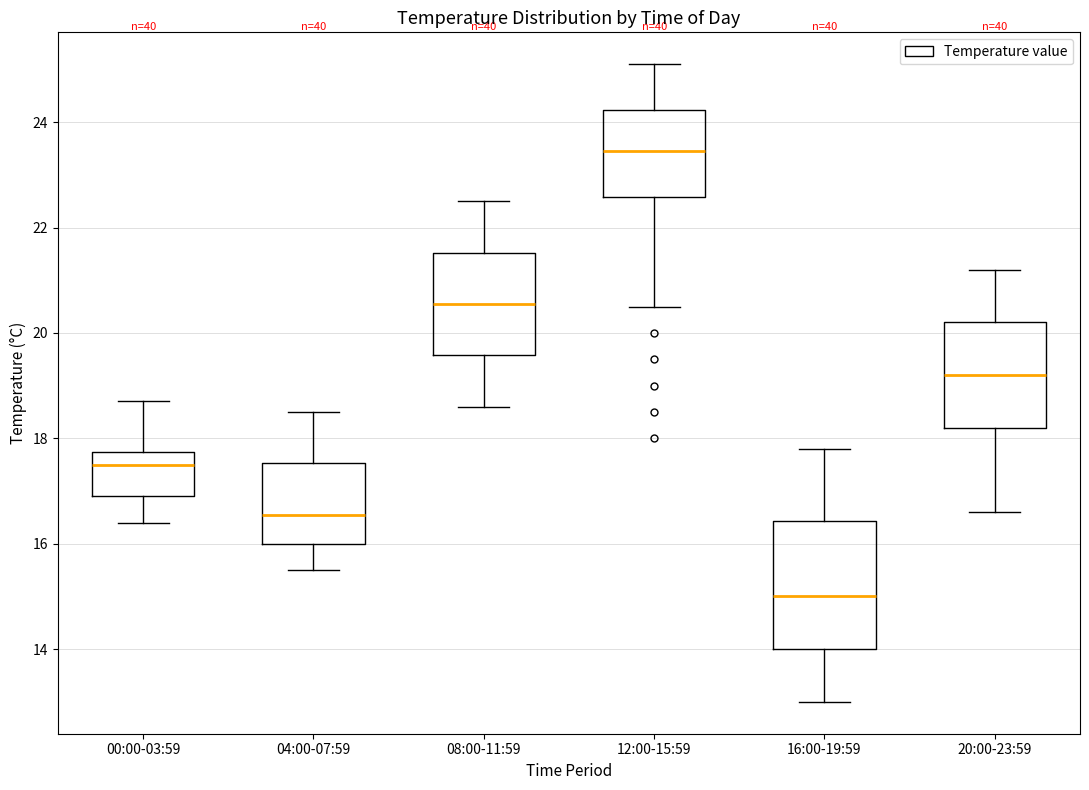

Reading left to right, read every box against the y-axis: the position of its median line, the range the box covers, and the ends of its whiskers. The values are not printed on the chart, so give them approximately, as read against the axis.

00:00-03:59: median 17.6, box 17.0 to 17.8, whiskers 16.4 to 18.8
04:00-07:59: median 16.6, box 16.0 to 17.6, whiskers 15.6 to 18.6
08:00-11:59: median 20.6, box 19.6 to 21.6, whiskers 18.6 to 22.6
12:00-15:59: median 23.4, box 22.6 to 24.2, whiskers 20.6 to 25.2
16:00-19:59: median 15.0, box 14.0 to 16.4, whiskers 13.0 to 17.8
20:00-23:59: median 19.2, box 18.2 to 20.2, whiskers 16.6 to 21.2